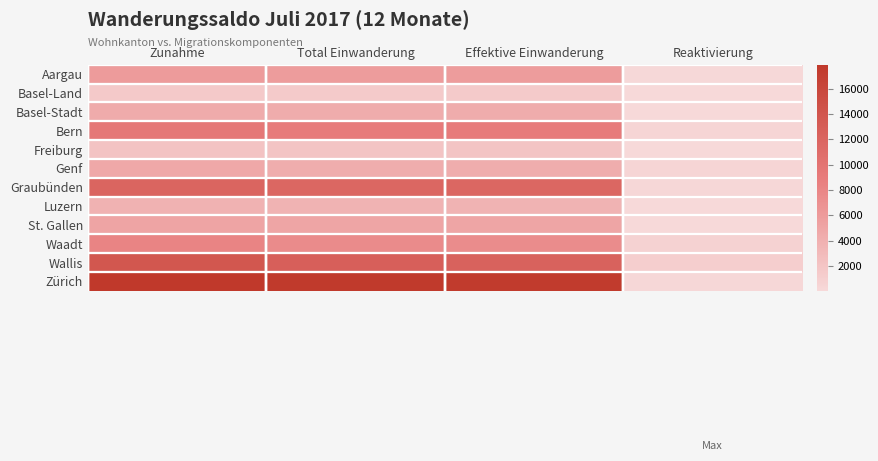

Reading right to left, what are all the values shown in this chart?

Aargau: Reaktivierung=138	Effektive Einwanderung=5836	Total Einwanderung=5863	Zunahme=6001
Basel-Land: Reaktivierung=43	Effektive Einwanderung=1485	Total Einwanderung=1486	Zunahme=1529
Basel-Stadt: Reaktivierung=49	Effektive Einwanderung=4315	Total Einwanderung=4324	Zunahme=4373
Bern: Reaktivierung=402	Effektive Einwanderung=8990	Total Einwanderung=9008	Zunahme=9410
Freiburg: Reaktivierung=66	Effektive Einwanderung=2021	Total Einwanderung=2027	Zunahme=2093
Genf: Reaktivierung=412	Effektive Einwanderung=4274	Total Einwanderung=4283	Zunahme=4695
Graubünden: Reaktivierung=238	Effektive Einwanderung=11720	Total Einwanderung=11743	Zunahme=11981
Luzern: Reaktivierung=71	Effektive Einwanderung=3678	Total Einwanderung=3689	Zunahme=3760
St. Gallen: Reaktivierung=61	Effektive Einwanderung=5026	Total Einwanderung=5042	Zunahme=5103
Waadt: Reaktivierung=713	Effektive Einwanderung=7434	Total Einwanderung=7470	Zunahme=8183
Wallis: Reaktivierung=1134	Effektive Einwanderung=12320	Total Einwanderung=12669	Zunahme=13803
Zürich: Reaktivierung=230	Effektive Einwanderung=17612	Total Einwanderung=17663	Zunahme=17893